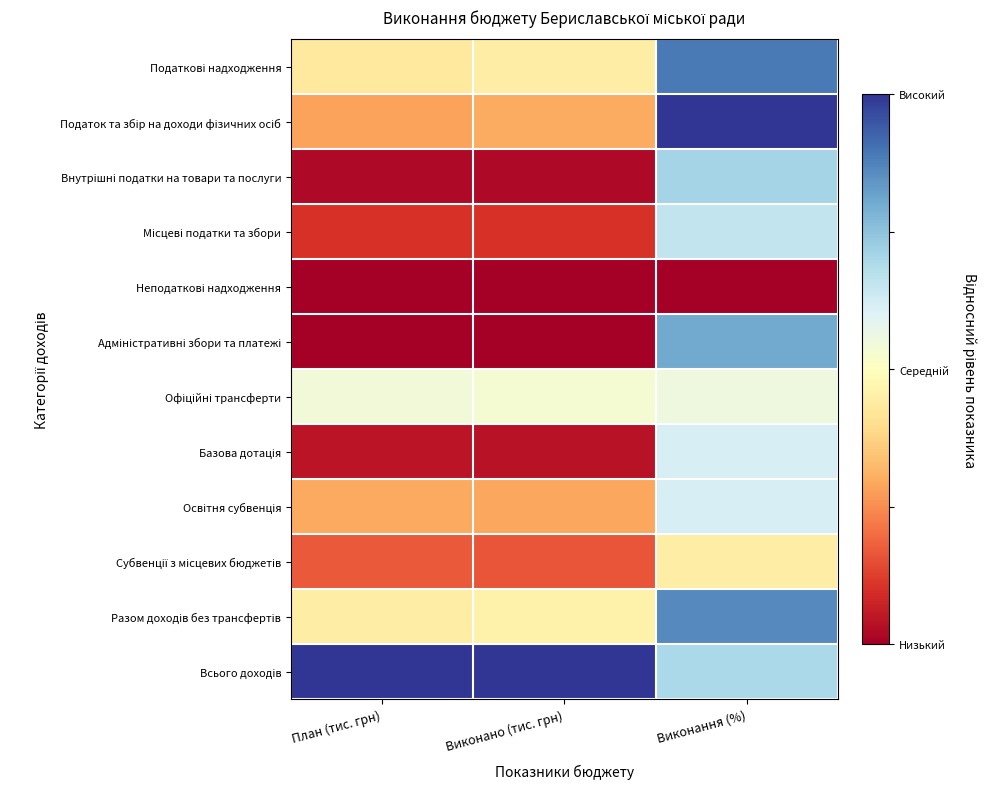

At which category does the chart reach its peak across all series?

Виконання (%)